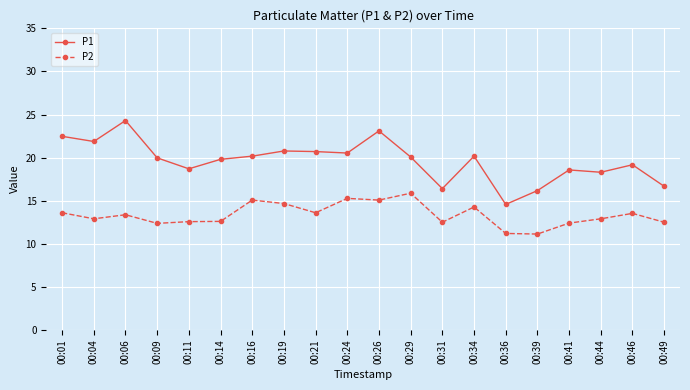

What is the value of the P1 point at the 12th from the left?

20.1